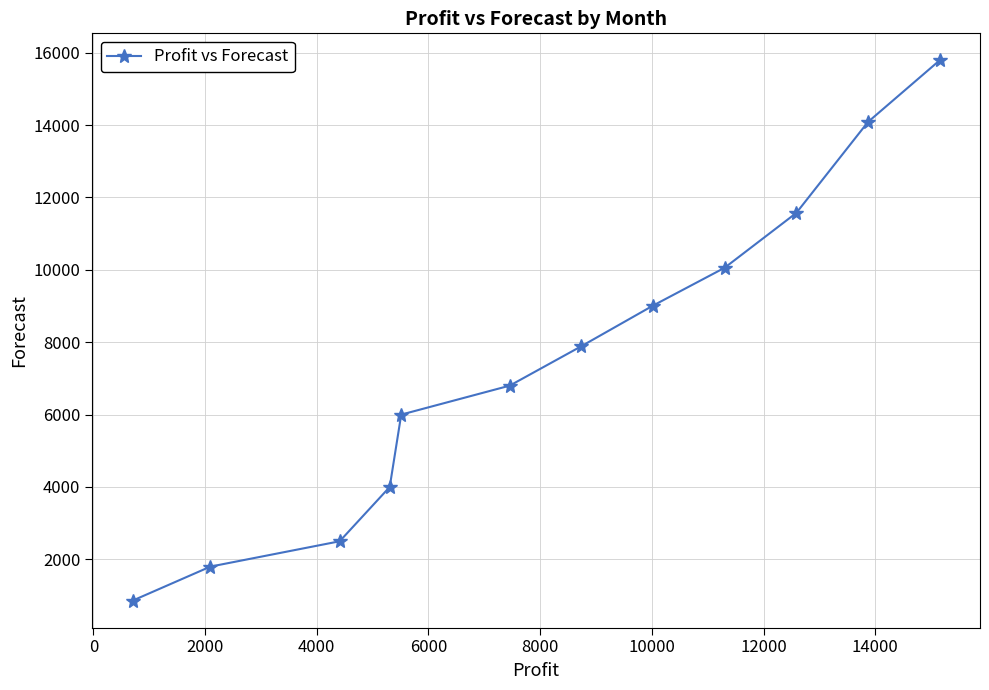

What is the value of the 12th point from the left?

15789